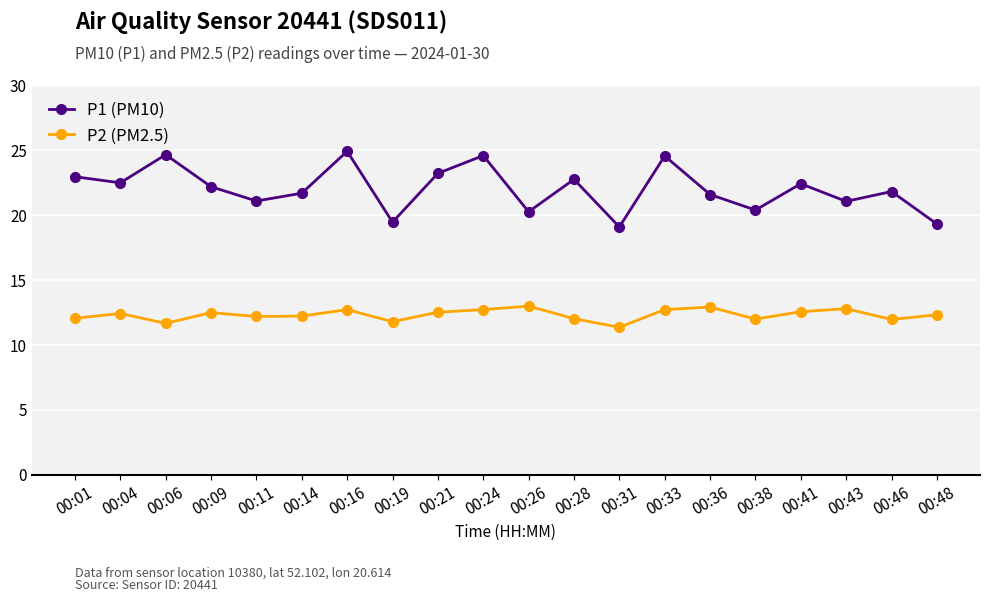

What is the total value across all series at 00:31?

30.5